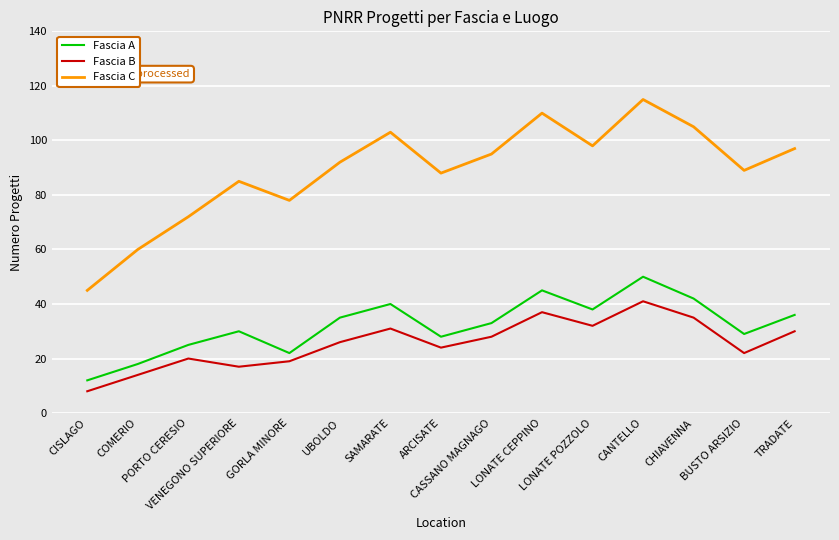

Rank the series by their maximum value, from lowest to highest.

Fascia B, Fascia A, Fascia C